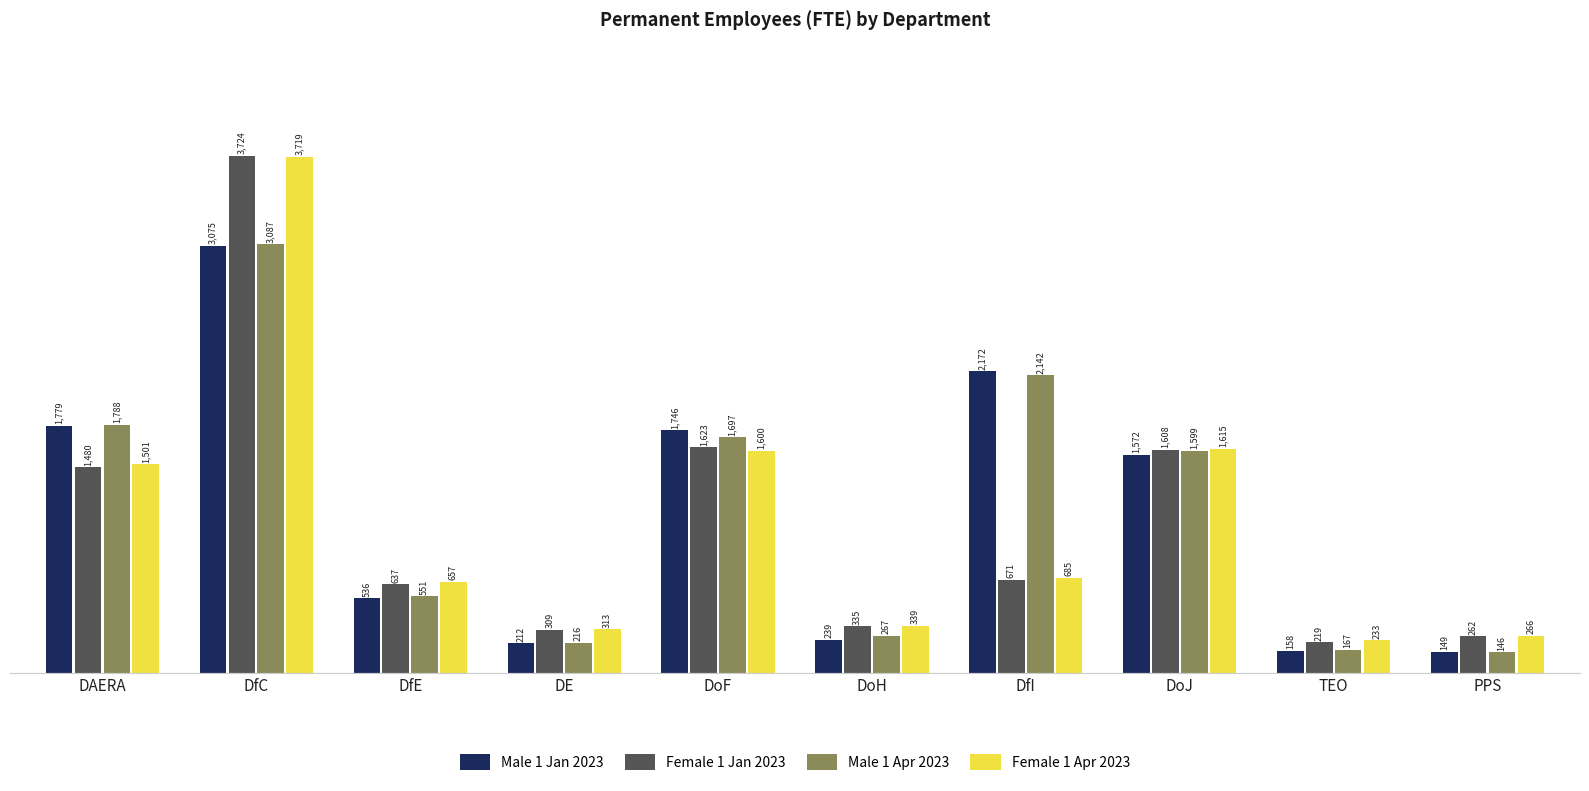

What is the label of the 3rd bar from the right?

DoJ